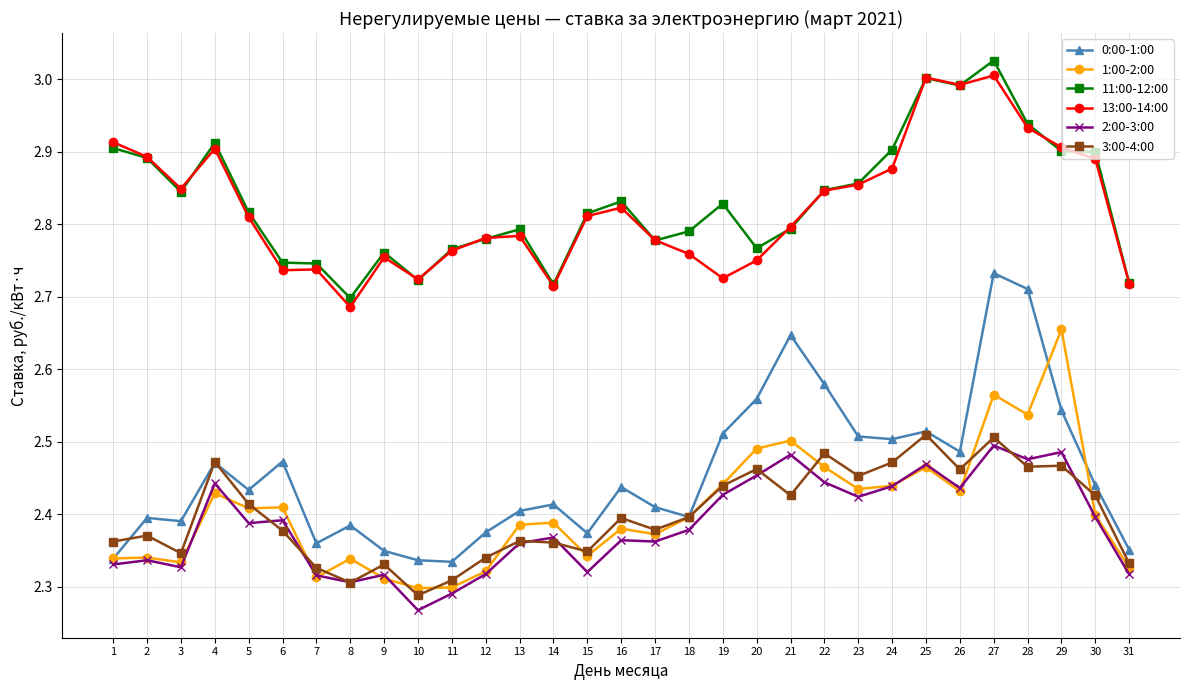

What is the sum of the 11:00-12:00 values at 15 and 26?

5.8